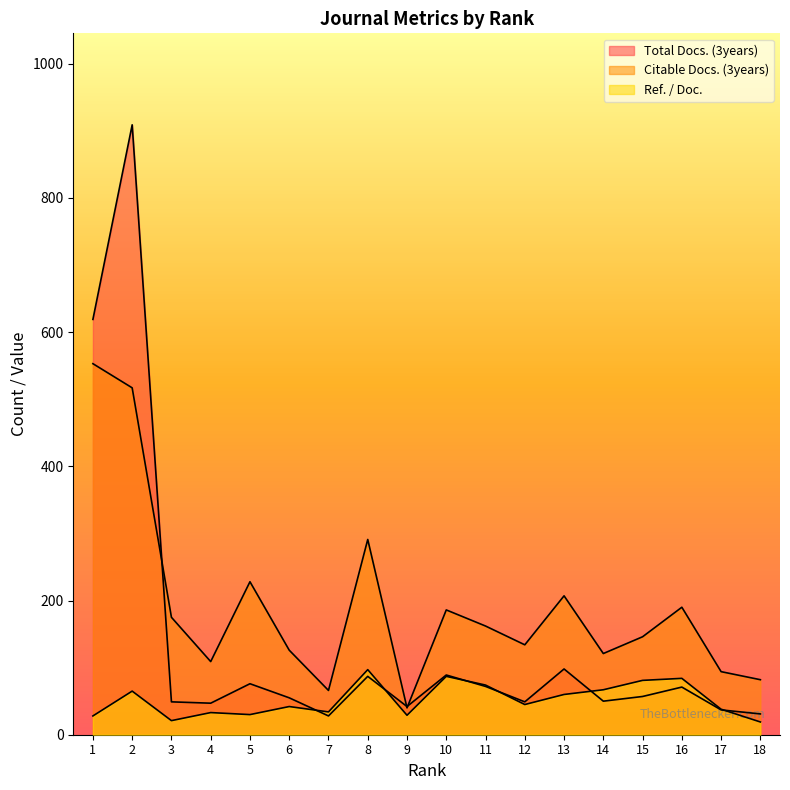

What is the value of the Citable Docs. (3years) point at the 7th from the left?

66